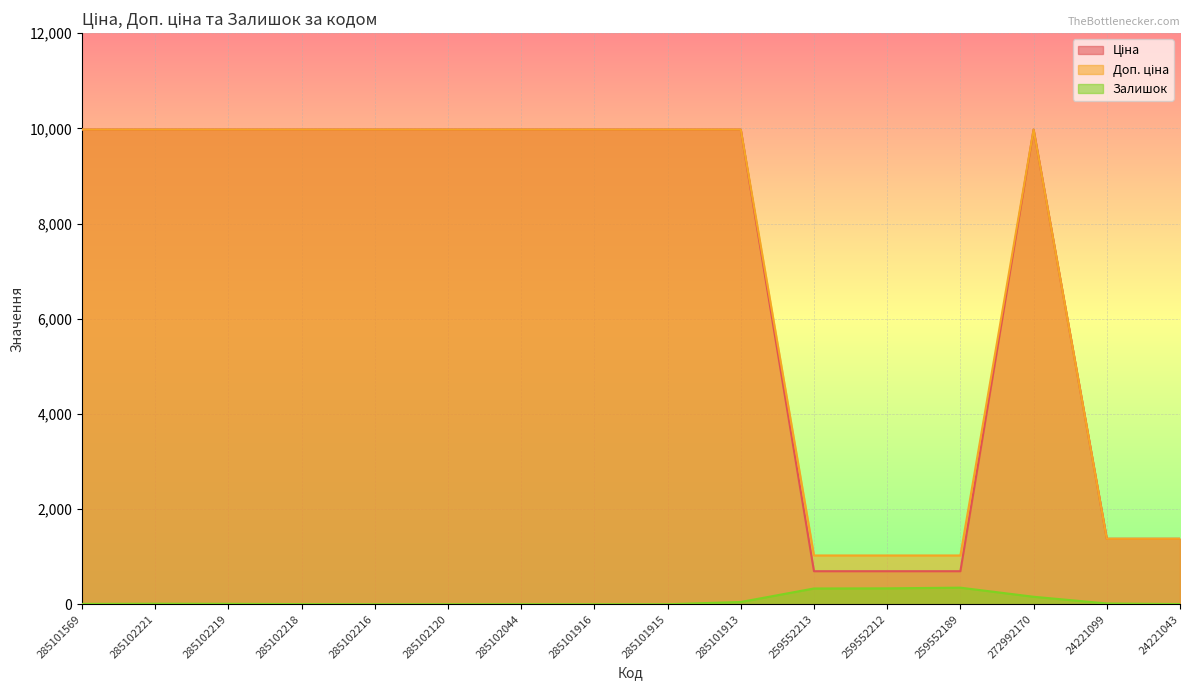

In Ціна, how many points are higher than both neighbors (excluding endpoints)?

1